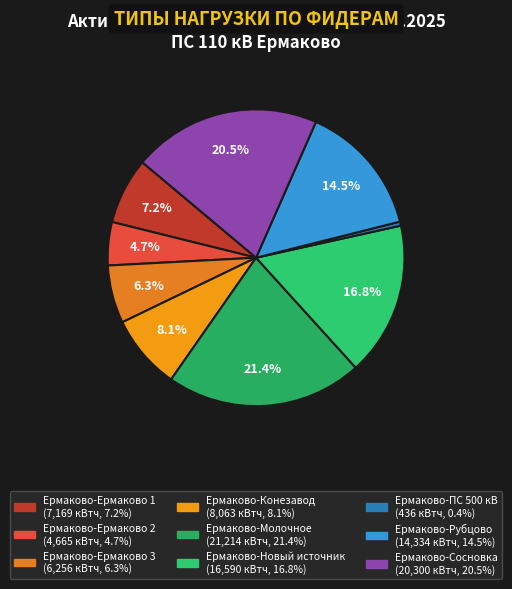

Is Ермаково-Ермаково 1 the majority of the pie?

No